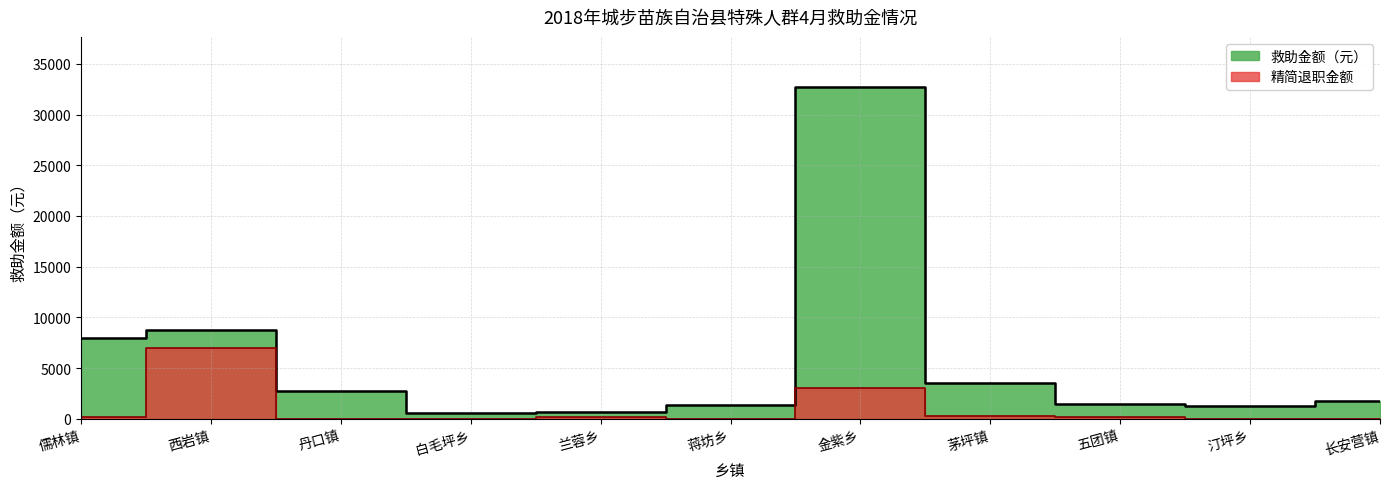

In 救助金额（元）, how many points are lower than both neighbors (excluding endpoints)?

2